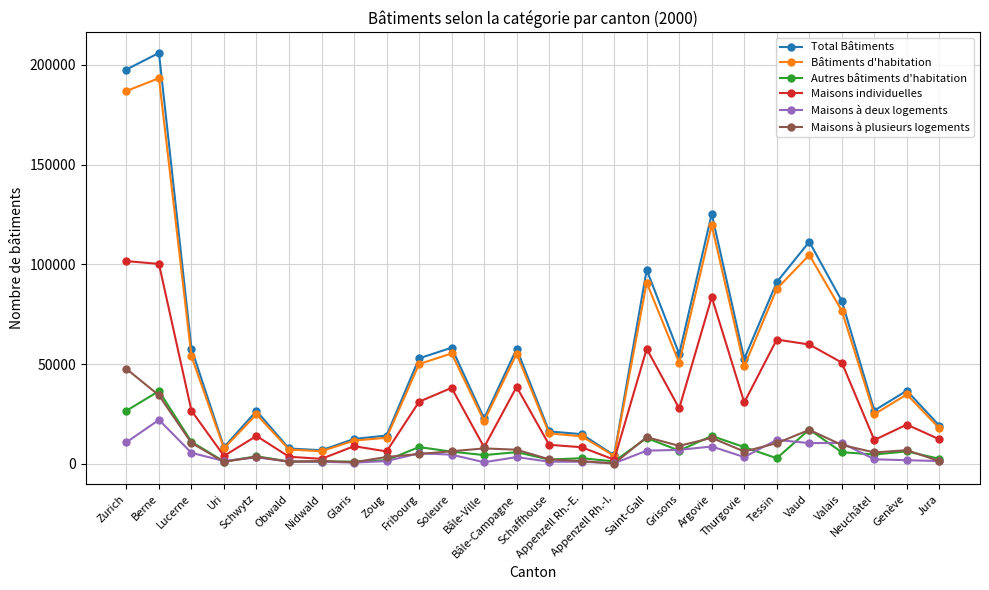

Which series has the widest spread of values?

Total Bâtiments